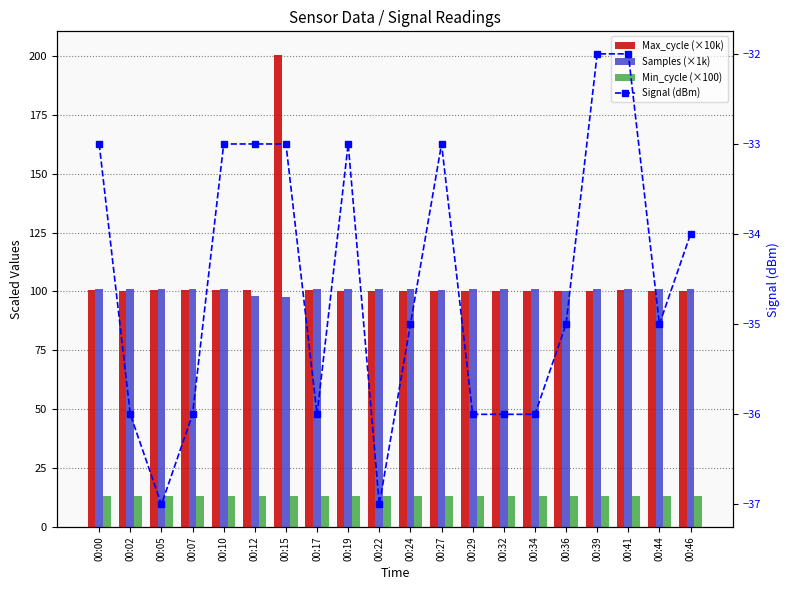

Rank the series by their maximum value, from highest to lowest.

Max_cycle (×10k), Samples (×1k), Min_cycle (×100), Signal (dBm)